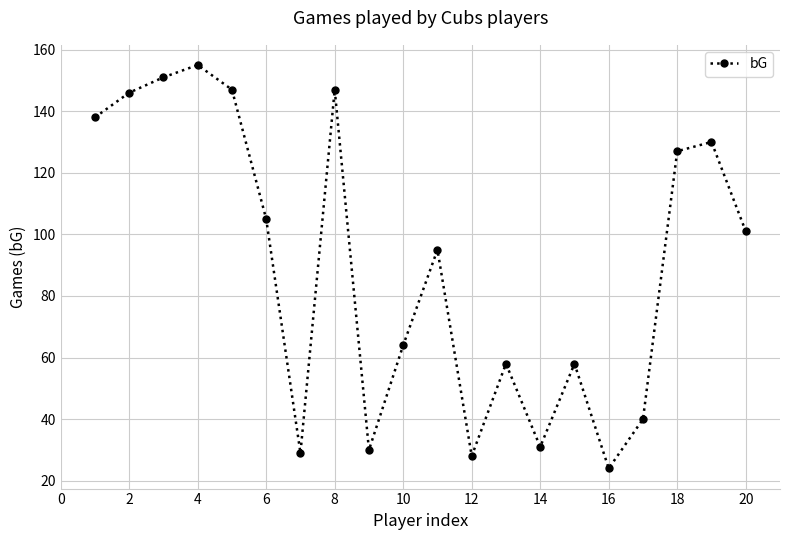

What is the average value?

90